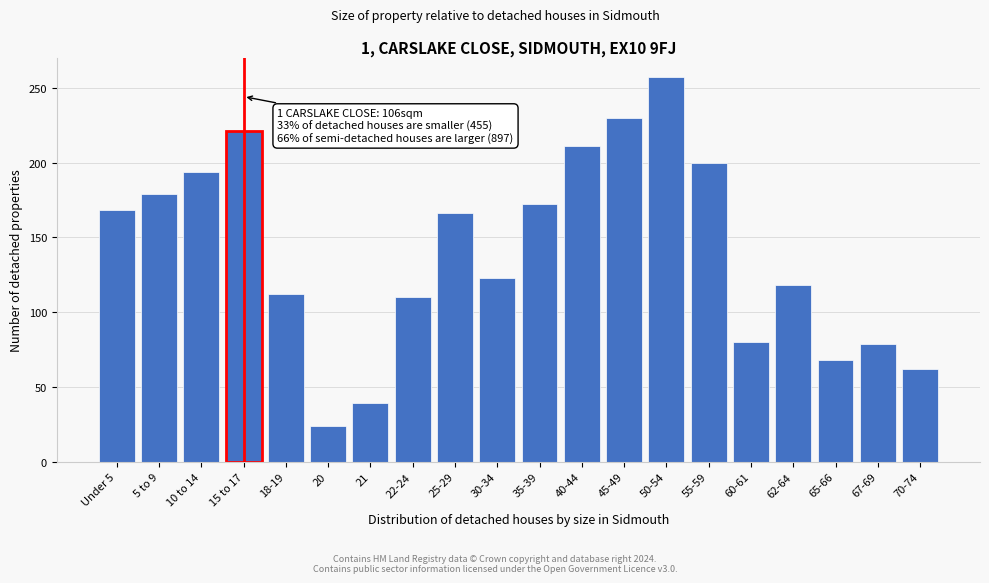

The value at 65-66 is 68. True or false?

True